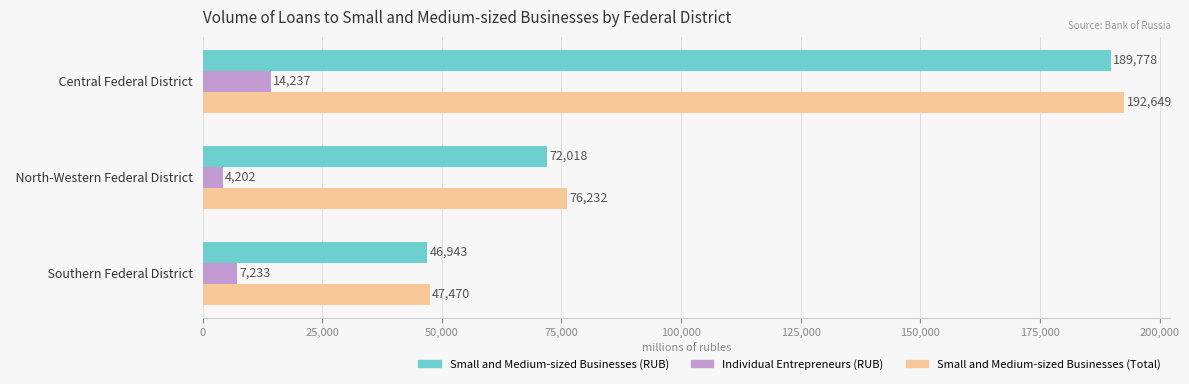

At which label is Individual Entrepreneurs (RUB) closest to 9219?

  Southern Federal District